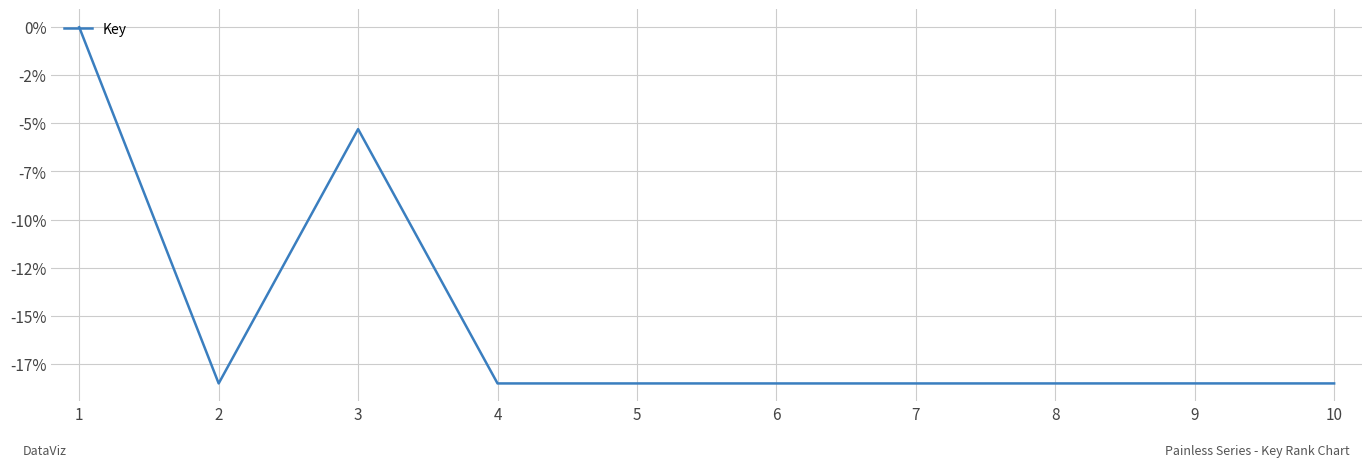

Rank the categories by value from lowest to highest.

7, 6, 4, 5, 8, 2, 10, 9, 3, 1